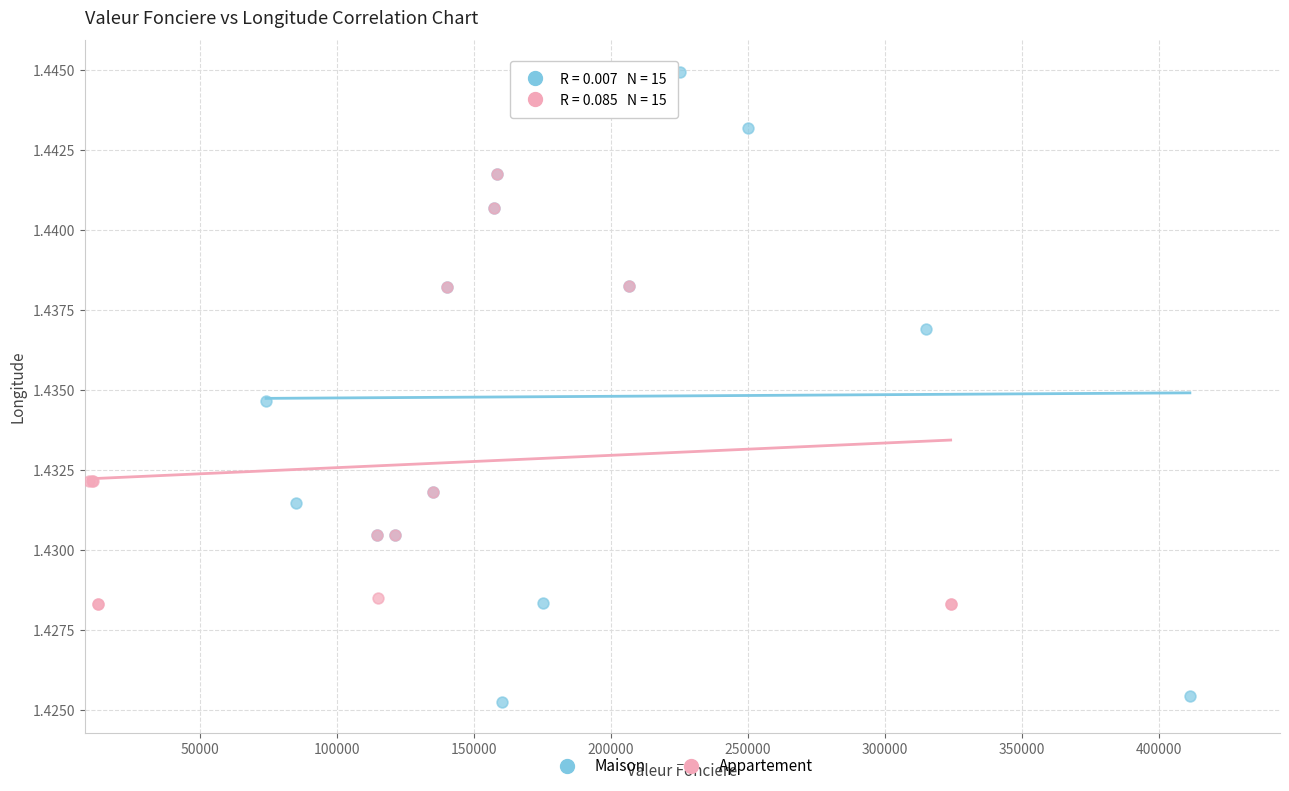

Which series has the widest spread of Y values?

Maison